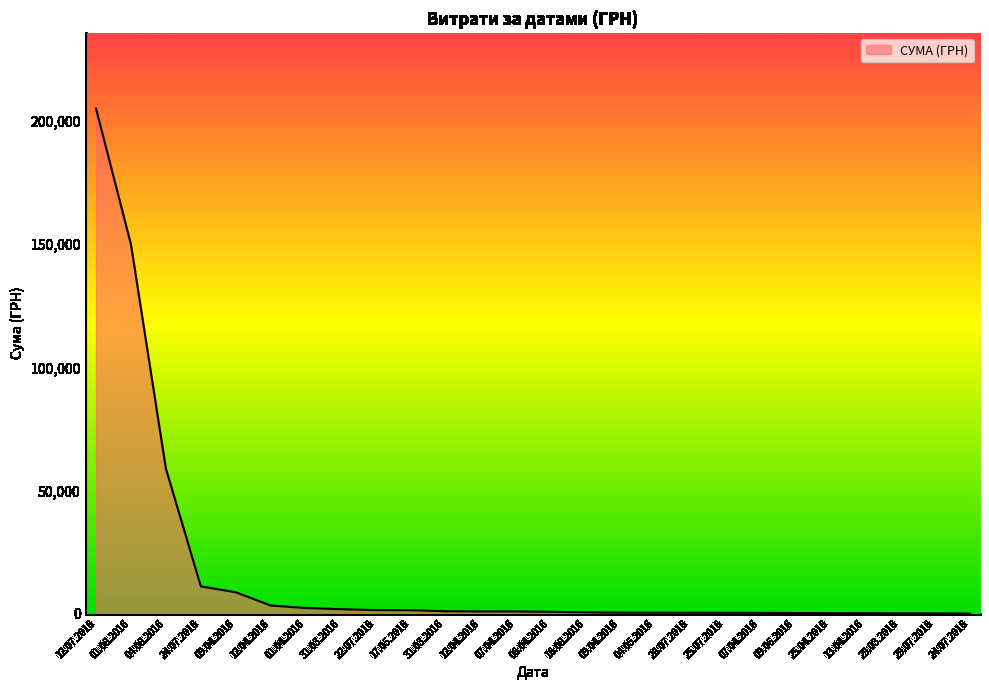

What is the label of the 24th point from the left?

29.03.2016